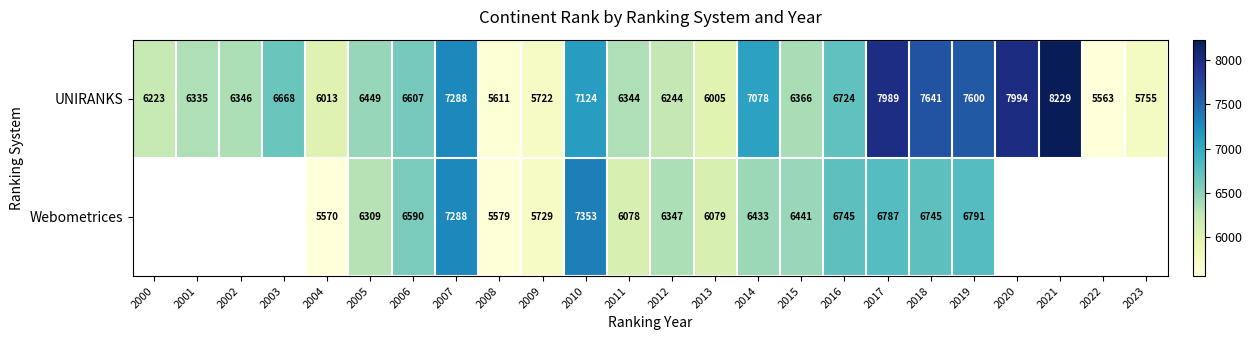

Which label corresponds to the smallest value in the chart?

2022